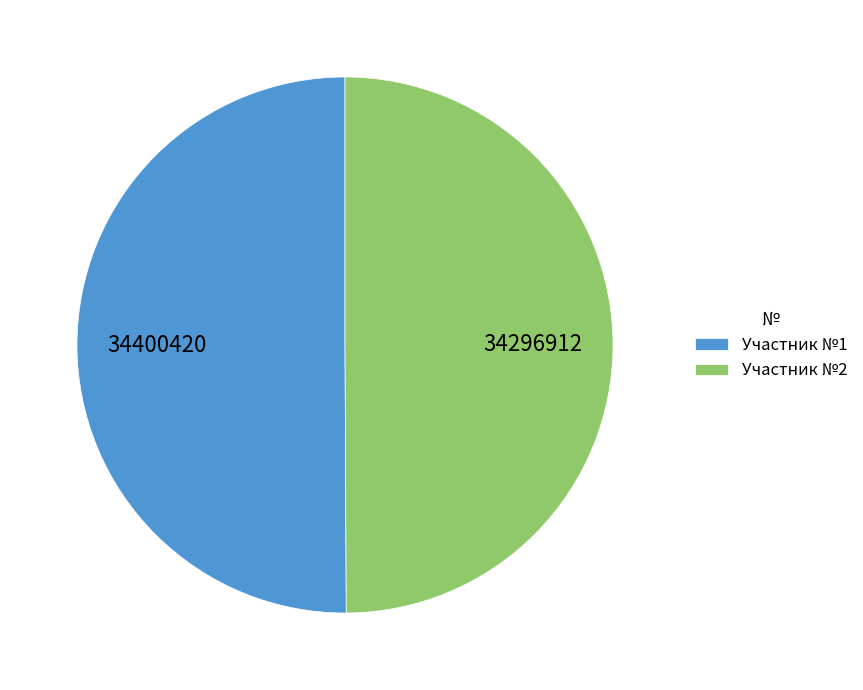

Count the number of slices in the pie.

2